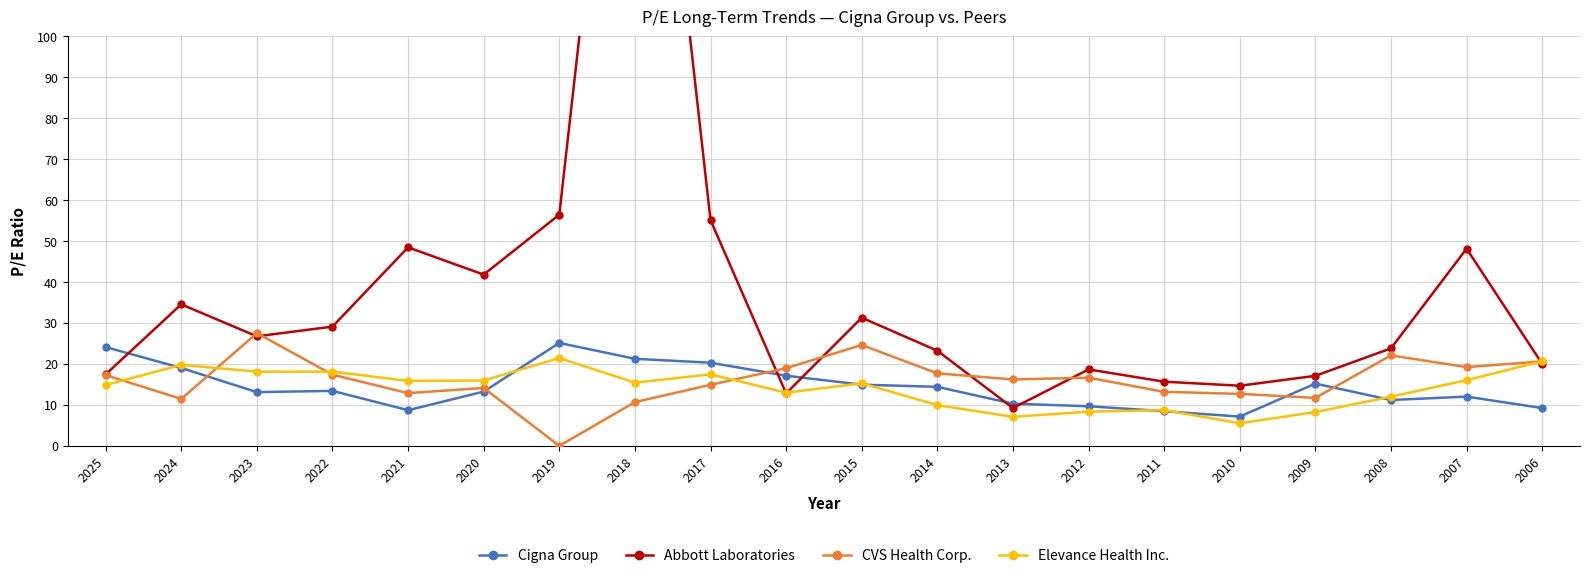

What is the total value across all series at 2007?

95.5